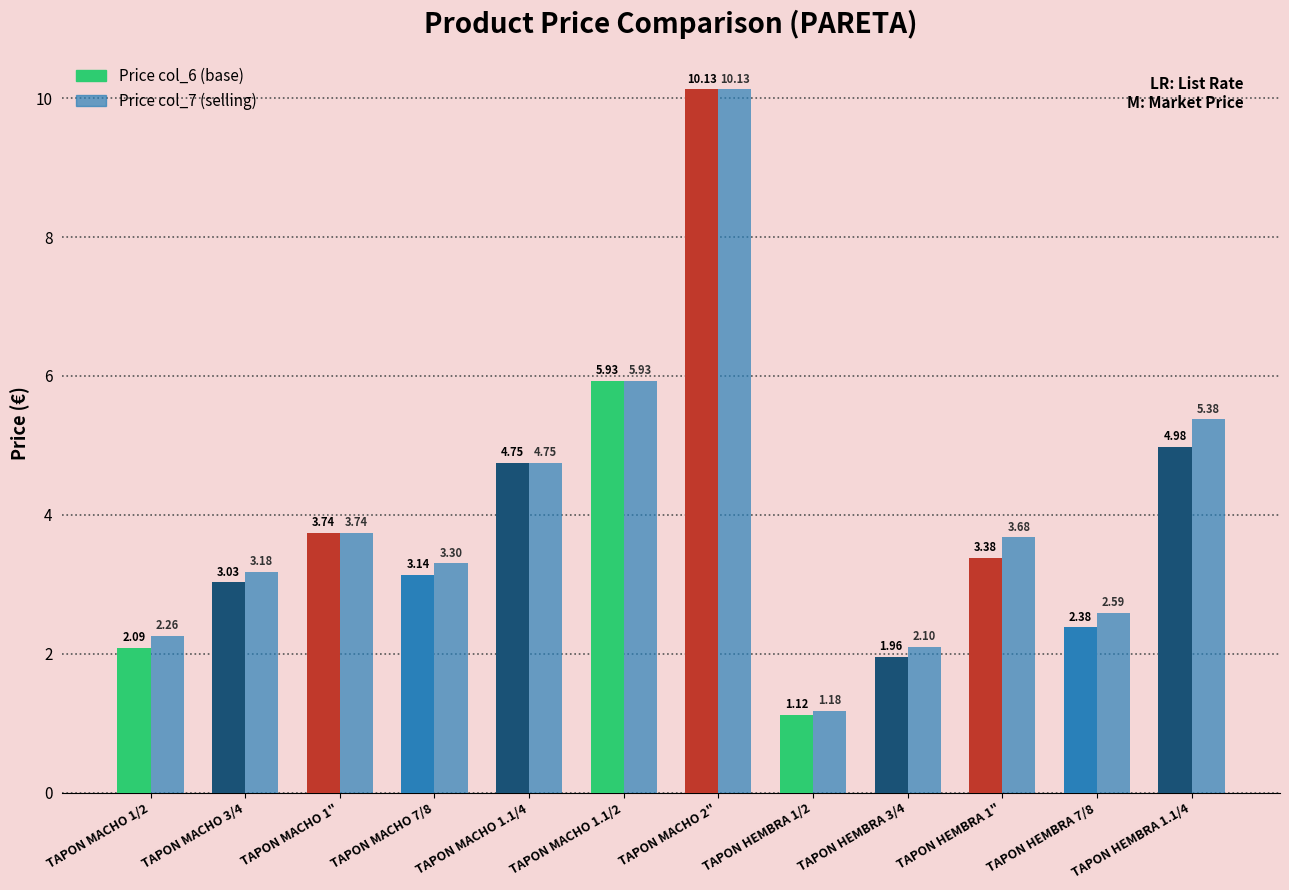

Reading left to right, list all the values displayed in this chart.

Price col_6: TAPON MACHO 1/2=2.1	TAPON MACHO 3/4=3.0	TAPON MACHO 1"=3.7	TAPON MACHO 7/8=3.1	TAPON MACHO 1.1/4=4.8	TAPON MACHO 1.1/2=5.9	TAPON MACHO 2"=10.1	TAPON HEMBRA 1/2=1.1	TAPON HEMBRA 3/4=2.0	TAPON HEMBRA 1"=3.4	TAPON HEMBRA 7/8=2.4	TAPON HEMBRA 1.1/4=5.0
Price col_7: TAPON MACHO 1/2=2.3	TAPON MACHO 3/4=3.2	TAPON MACHO 1"=3.7	TAPON MACHO 7/8=3.3	TAPON MACHO 1.1/4=4.8	TAPON MACHO 1.1/2=5.9	TAPON MACHO 2"=10.1	TAPON HEMBRA 1/2=1.2	TAPON HEMBRA 3/4=2.1	TAPON HEMBRA 1"=3.7	TAPON HEMBRA 7/8=2.6	TAPON HEMBRA 1.1/4=5.4